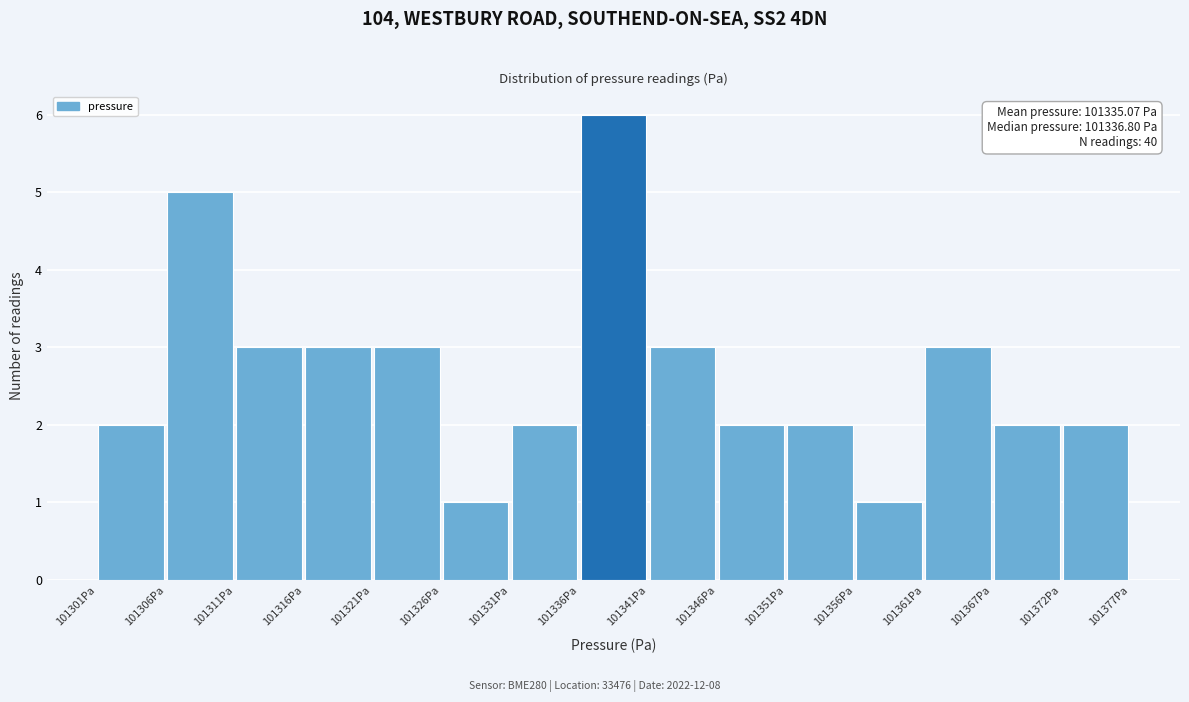

Over which range of the x-axis is the bar tallest?

101336 to 101341